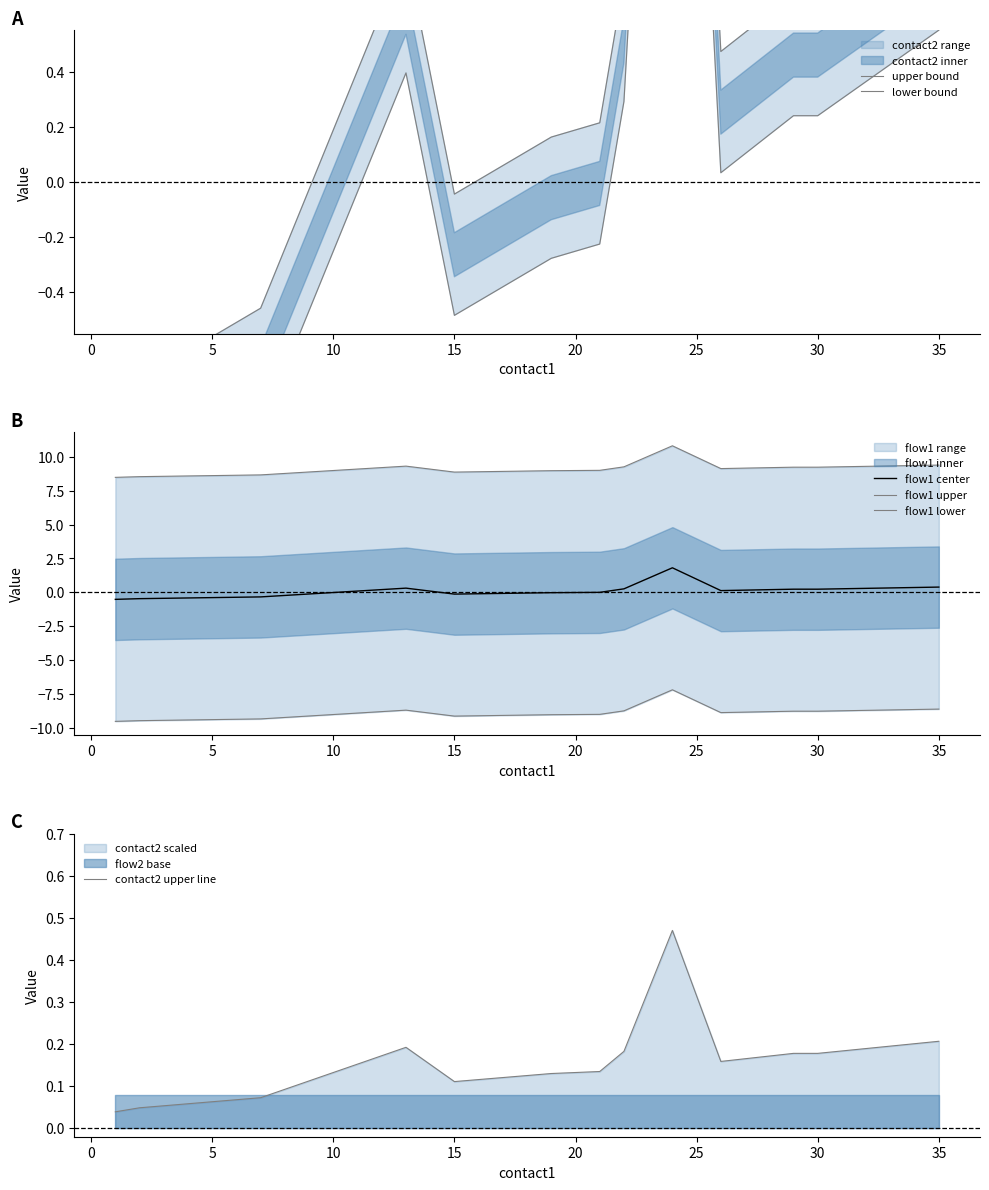

What is the lowest value of the flow1 center series?

-0.5